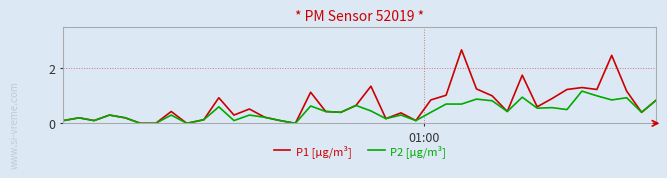

Which series has the widest spread of values?

P1 [µg/m³]